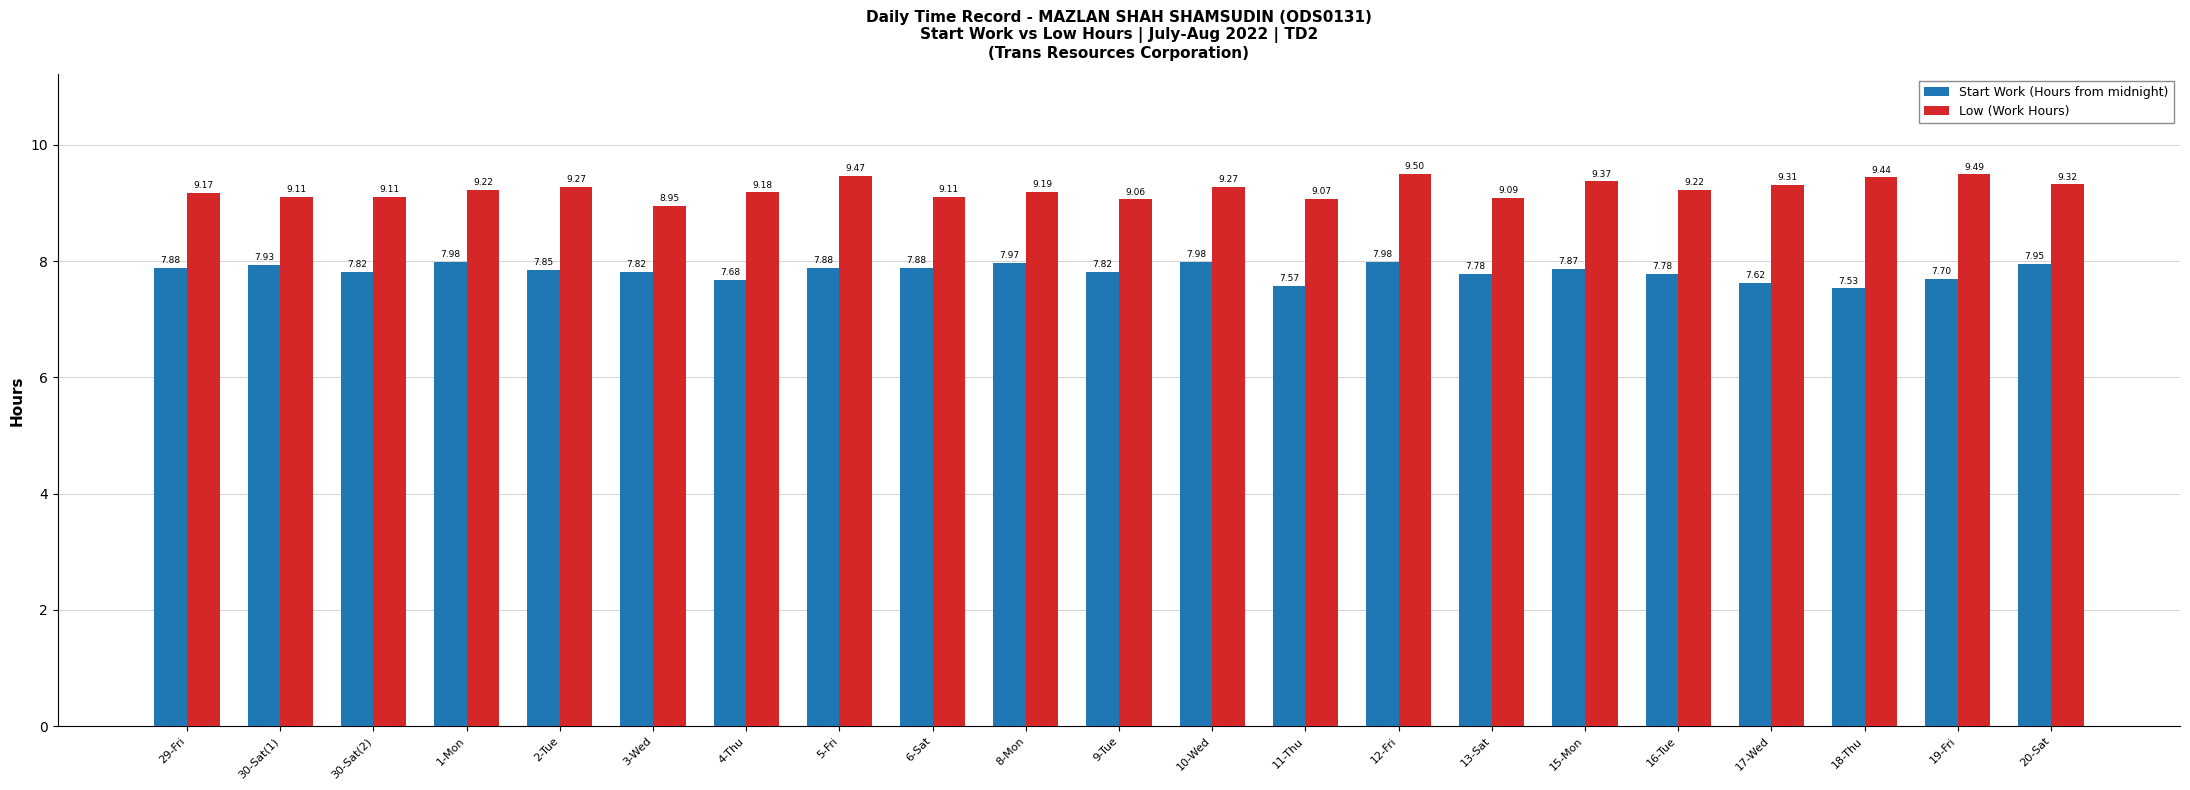

Where does the Low (Work Hours) series first go above 9?

29-Fri